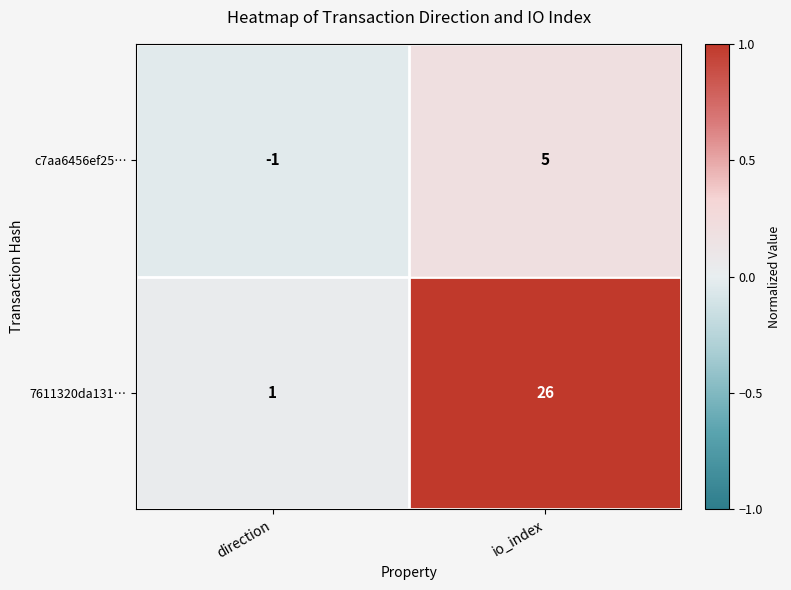

What is the maximum value shown in the chart?

26